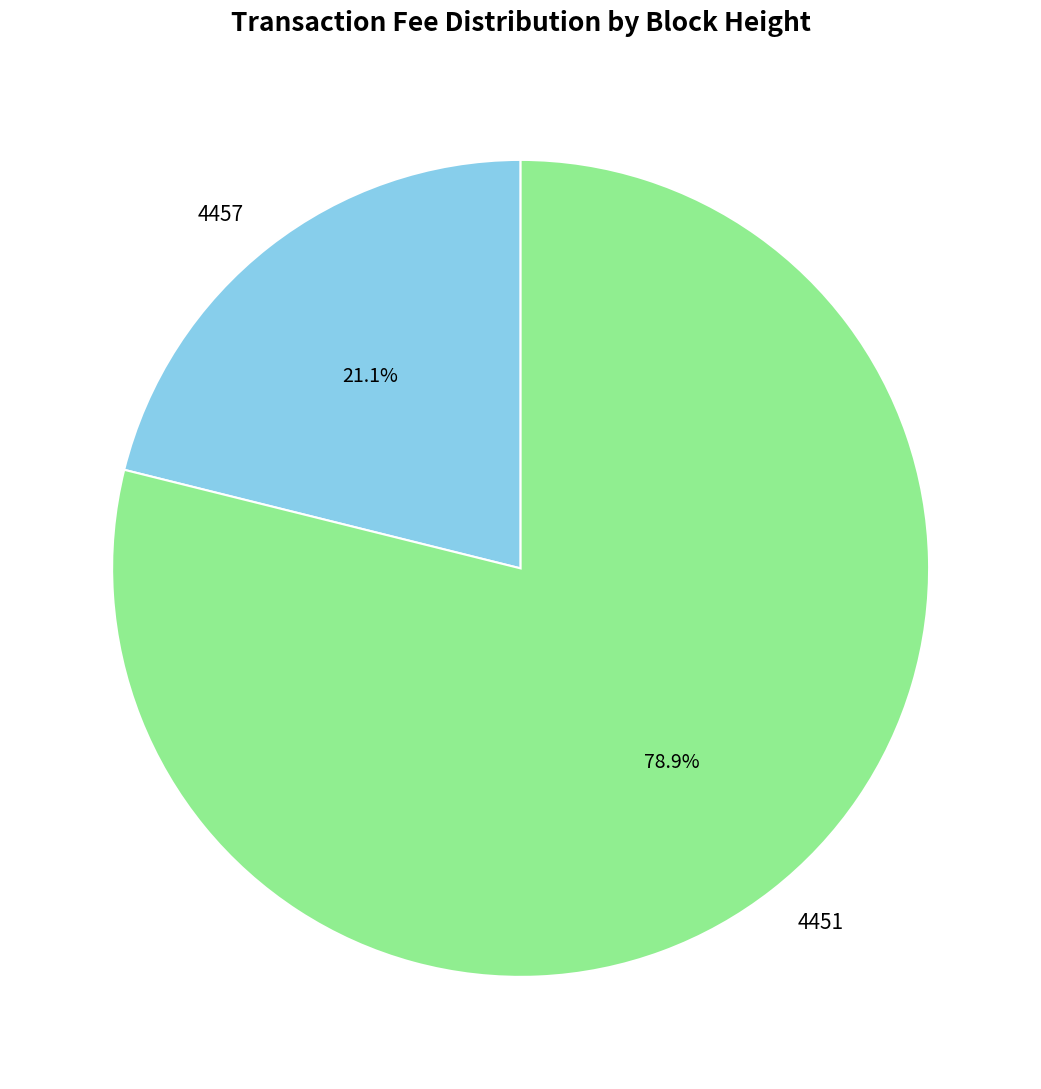

Which has a higher value, 4457 or 4451?

4451